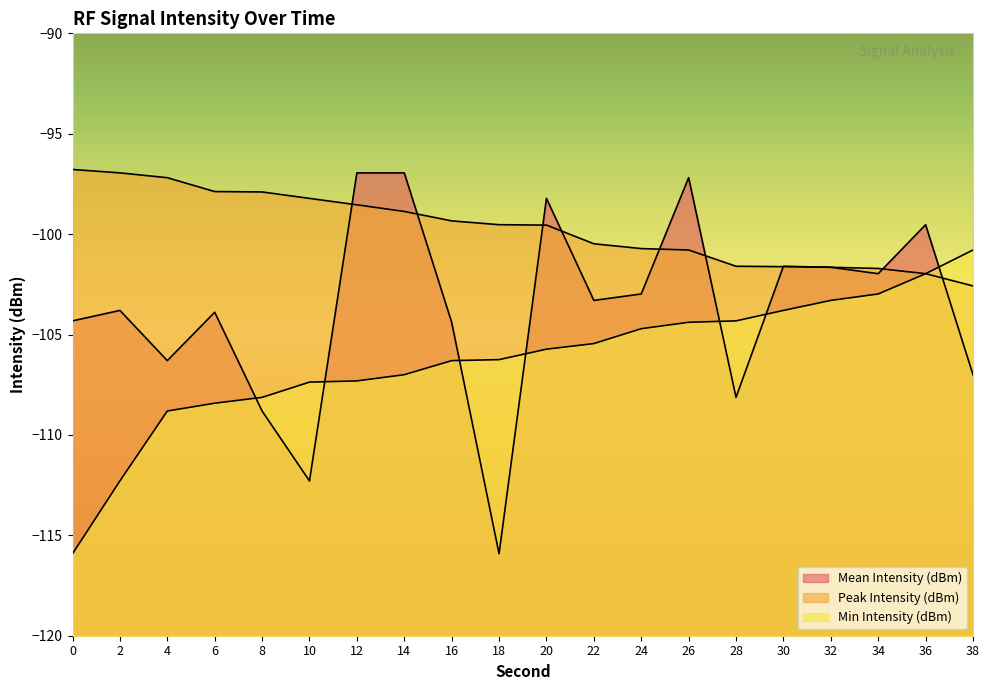

At how many categories does at least one series exceed -108?

20